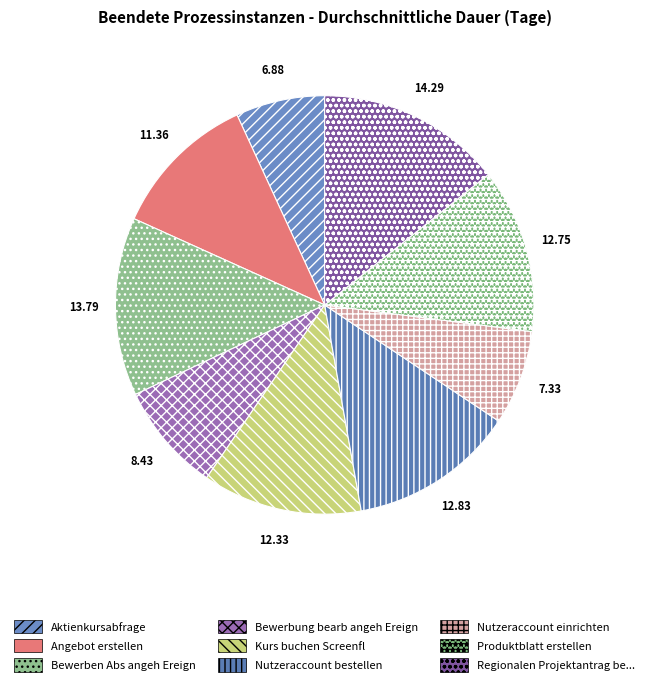

Count the number of slices in the pie.

9